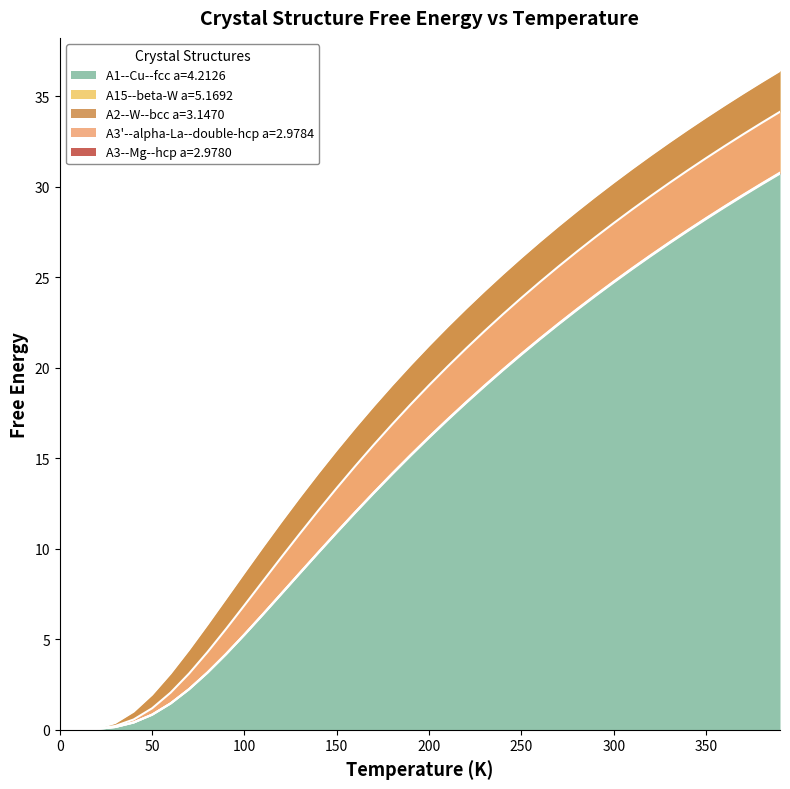

What value does the A15--beta-W a=5.1692 series have at 290.0?

29.5